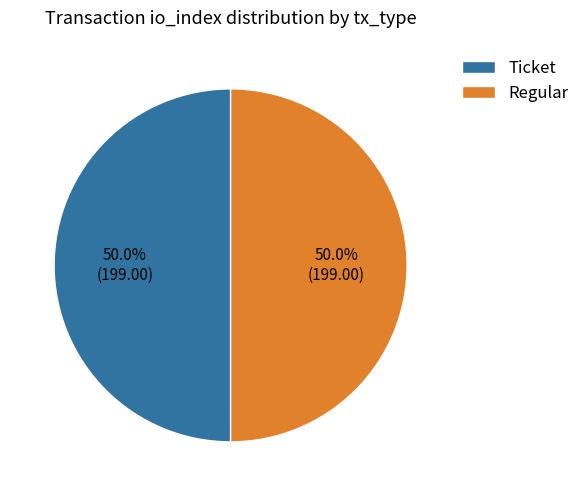

To the nearest percent, what is the difference between the largest and smallest slice percentages?

0%